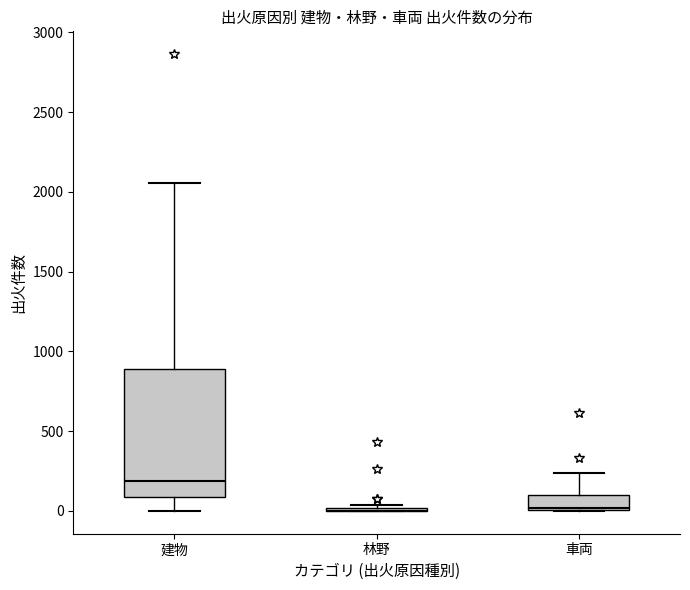

Where is the lower edge of the box for 車両 on the y-axis? The values are not printed on the chart, so give them approximately, as read against the axis.

0